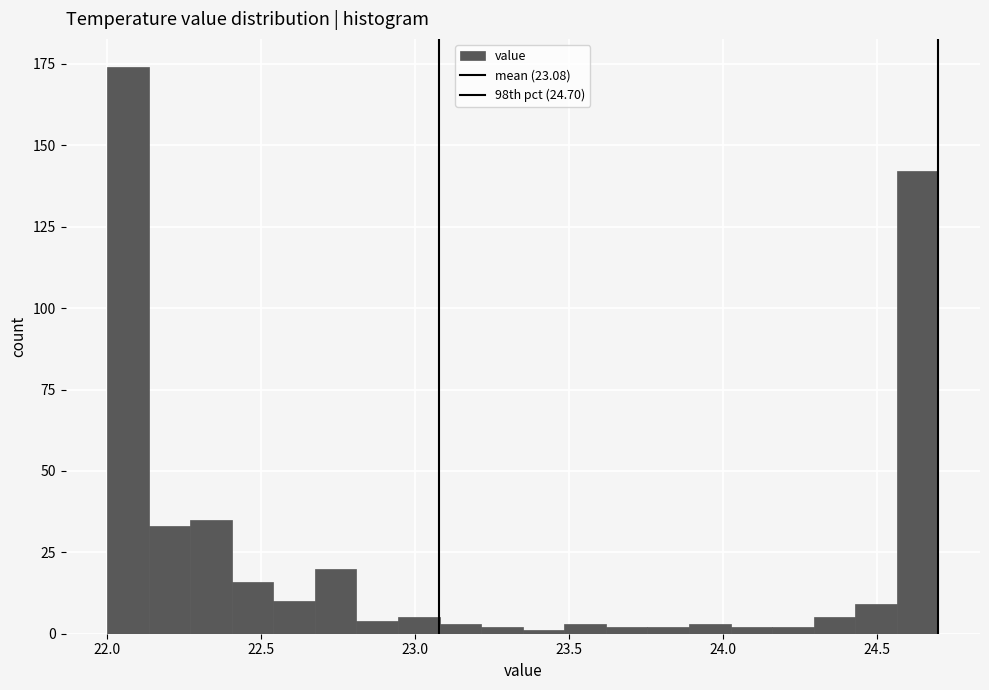

Around what value on the x-axis is the tallest bar? Give the approximate position of its centre, as read against the axis.

22.05